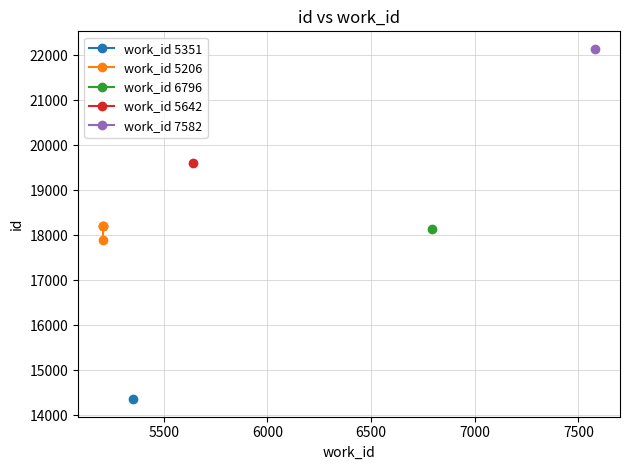

Does the chart display data point markers on the line(s)?

Yes